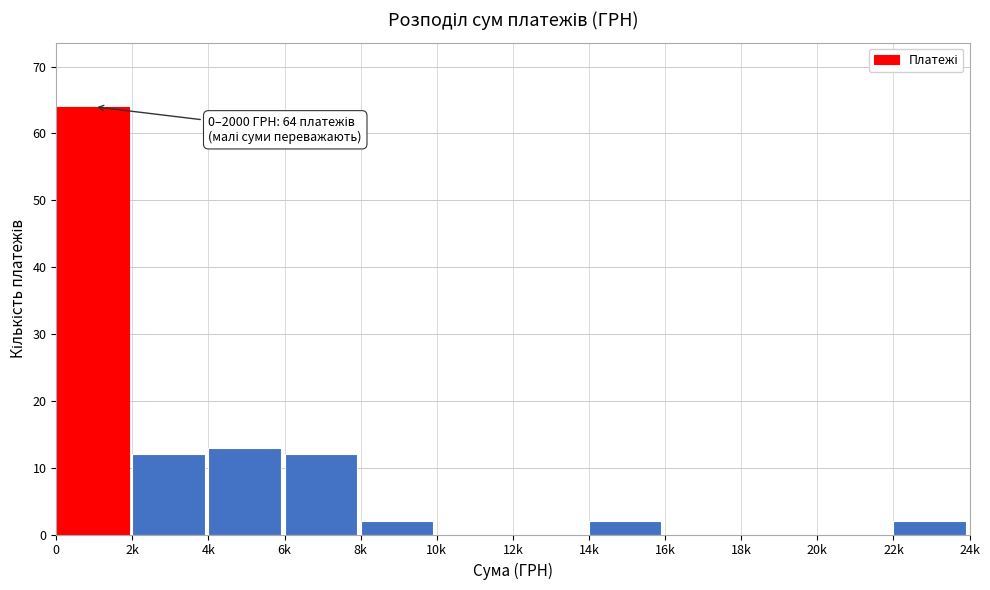

Reading left to right, transcribe all the data shown in this chart.

0=64	2k=12	4k=13	6k=12	8k=2	10k=0	12k=0	14k=2	16k=0	18k=0	20k=0	22k=2